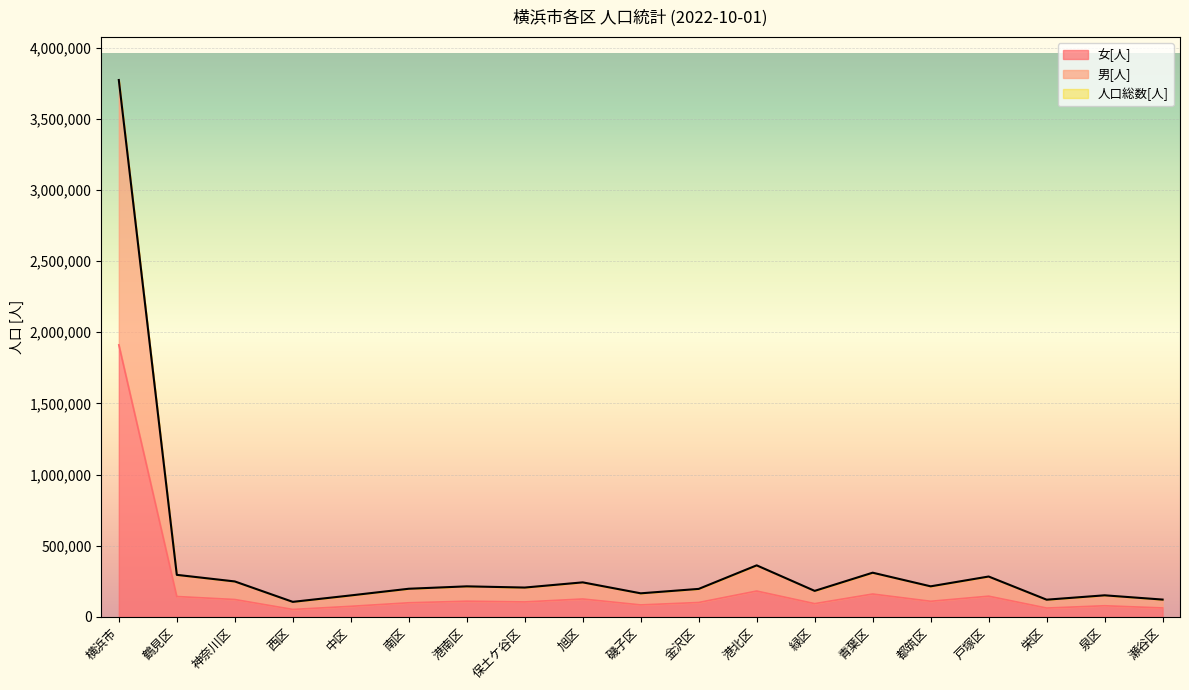

At which category is the sum across all series the highest?

横浜市